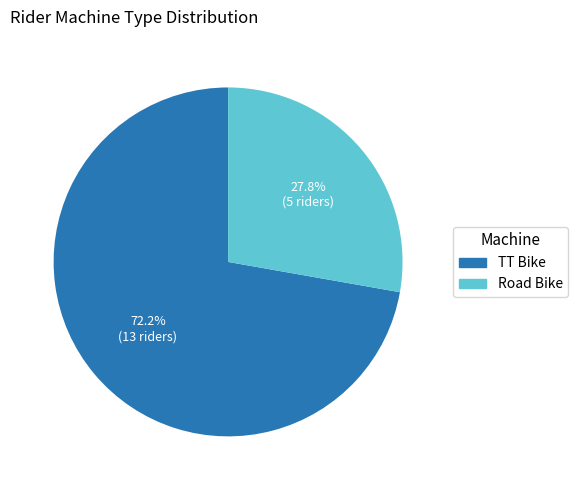

How many slices are in this pie chart?

2